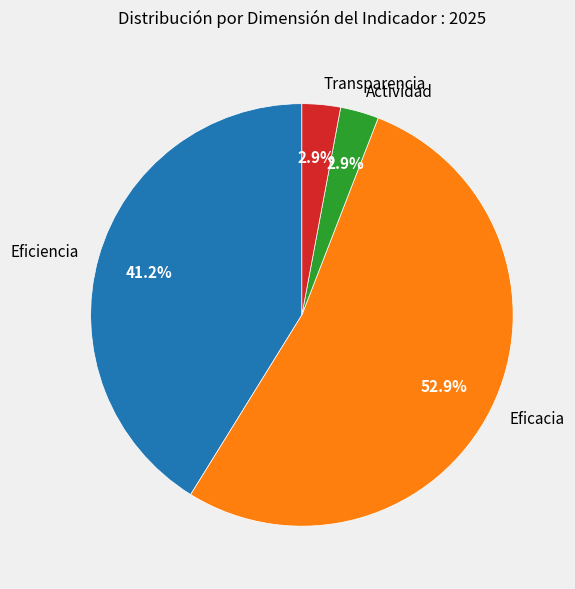

The Eficacia slice represents 29% of the pie. True or false?

False